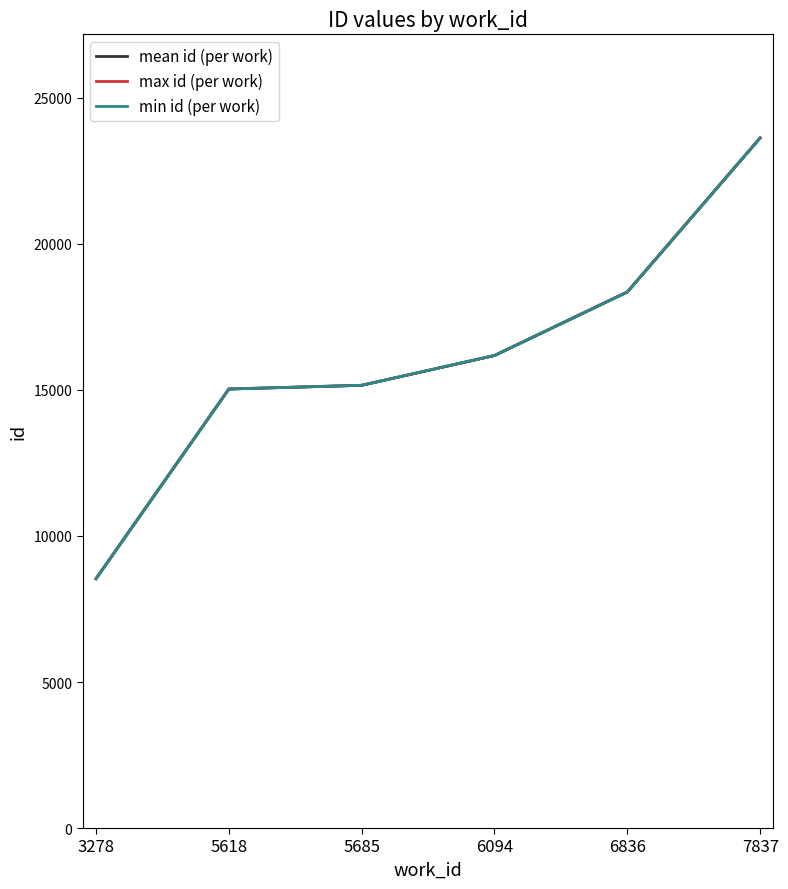

What is the value of the max id (per work) point at the 2nd from the left?

15034.0